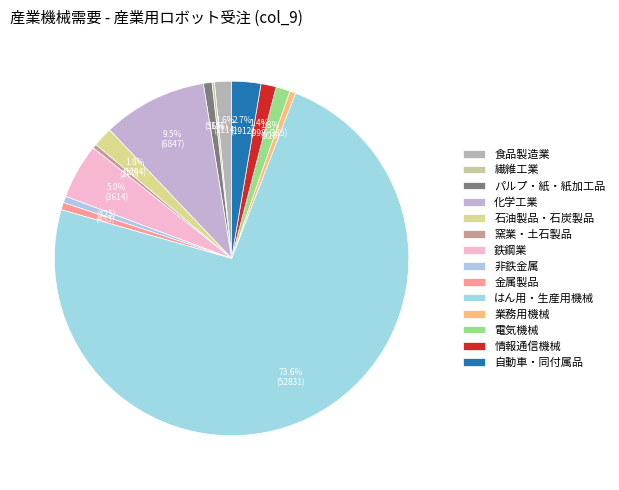

What is the ratio of the value at 電気機械 to the value at 非鉄金属?

2.2